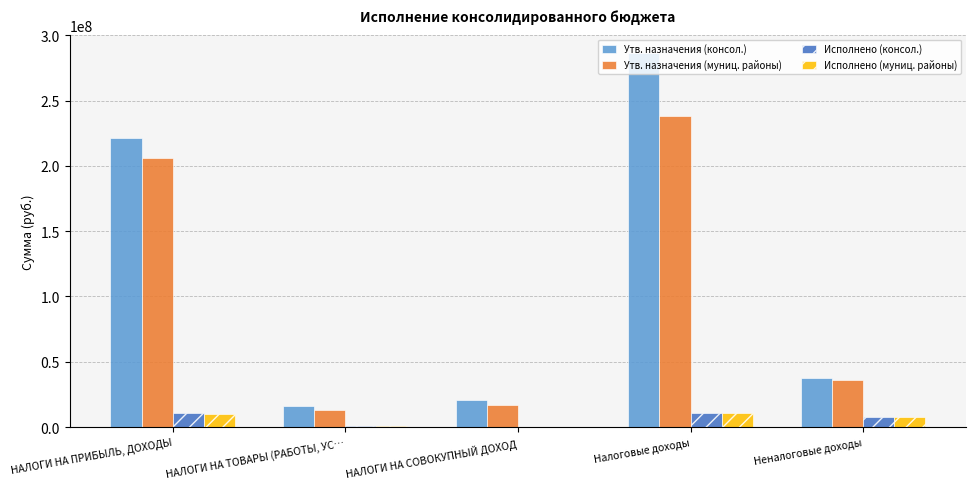

What is the maximum value shown in the chart?

286099000.0